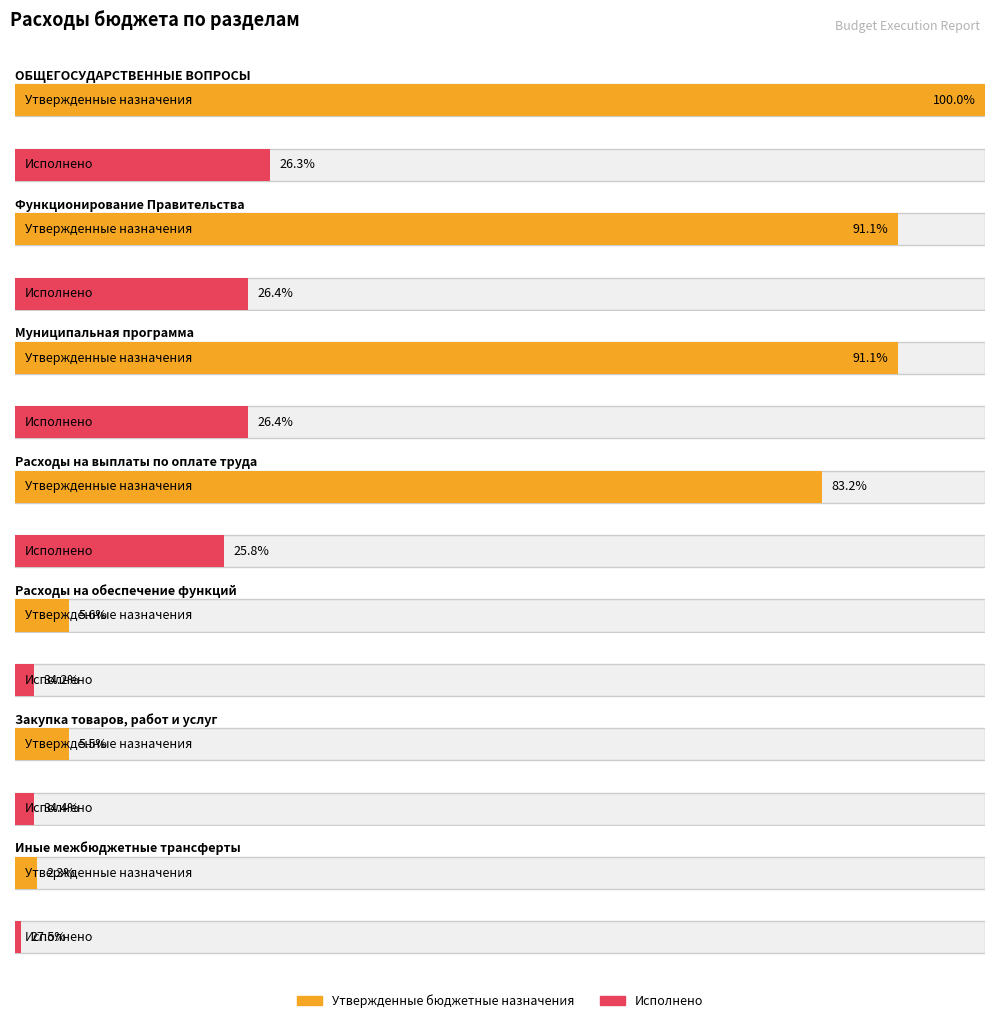

How many groups of bars are there?

7